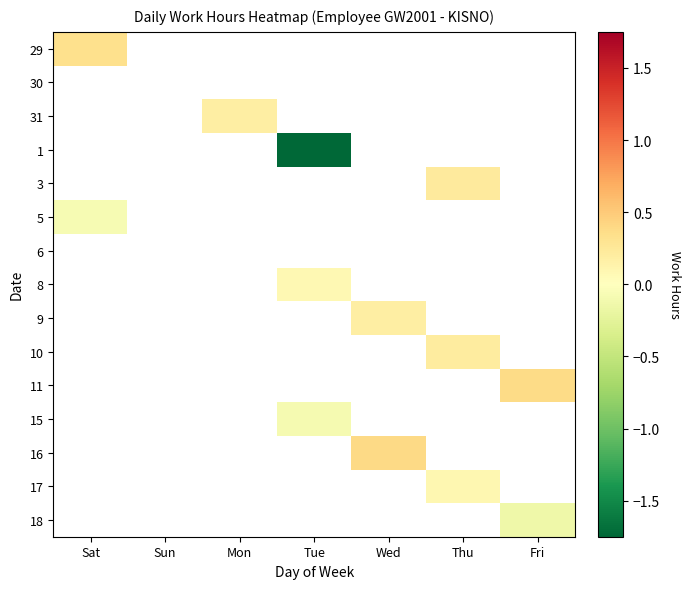

Which label corresponds to the largest value in the chart?

Wed